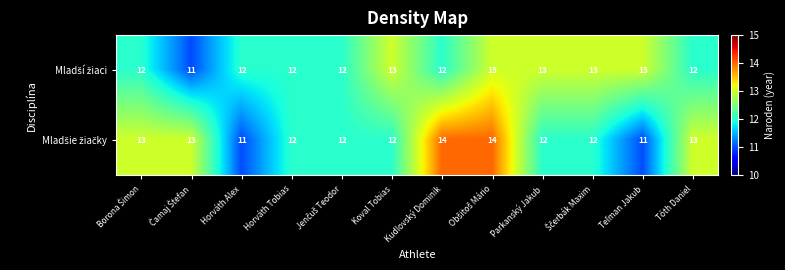

What is the smallest value displayed?

11